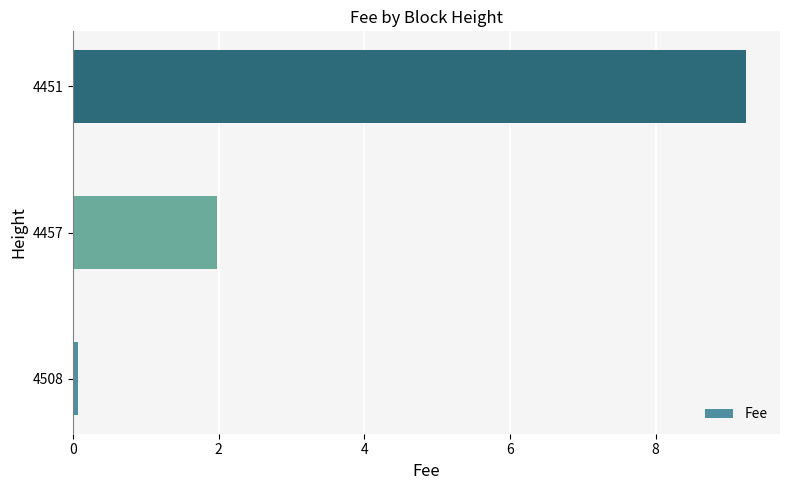

True or false: the data shows 9.2 at 4451.

True